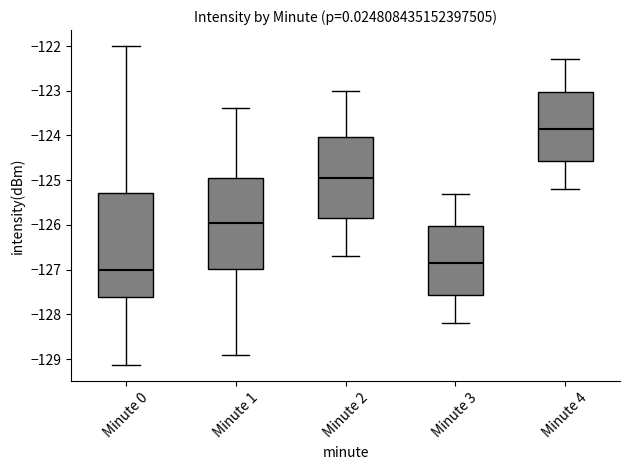

Reading left to right, transcribe this box plot: for each box, give where its median line is, the range the box spans, and where its two whiskers end, as read against the y-axis. The values are not printed on the chart, so give them approximately, as read against the axis.

Minute 0: median -127.0, box -127.6 to -125.3, whiskers -129.1 to -122.0
Minute 1: median -126.0, box -127.0 to -124.9, whiskers -128.9 to -123.4
Minute 2: median -124.9, box -125.8 to -124.0, whiskers -126.7 to -123.0
Minute 3: median -126.8, box -127.6 to -126.0, whiskers -128.2 to -125.3
Minute 4: median -123.8, box -124.6 to -123.0, whiskers -125.2 to -122.3